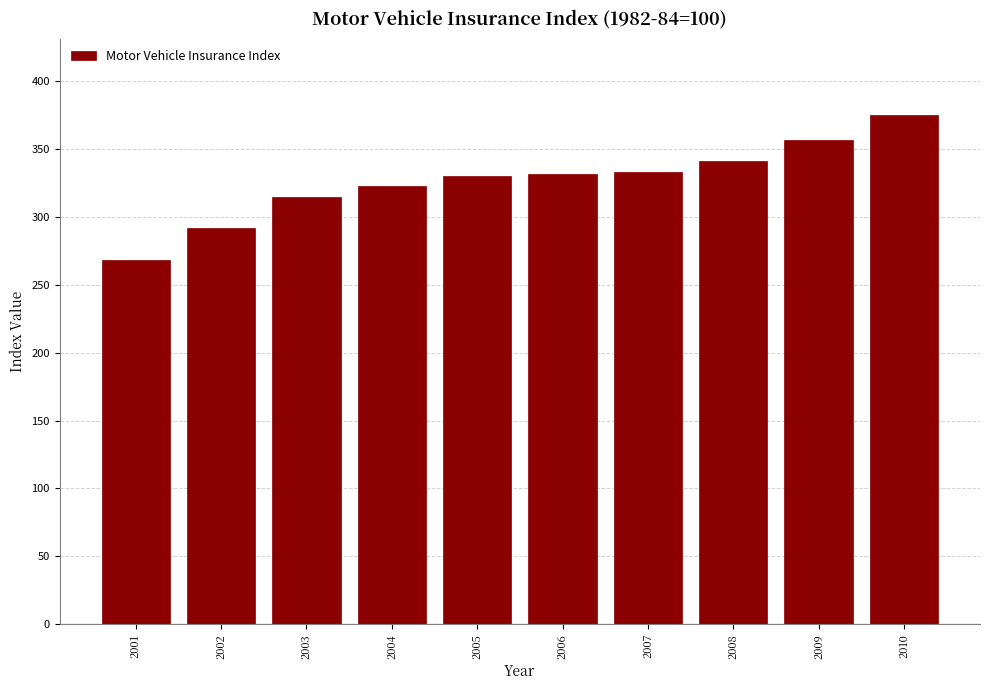

What is the difference between the second highest and minimum values?

88.9